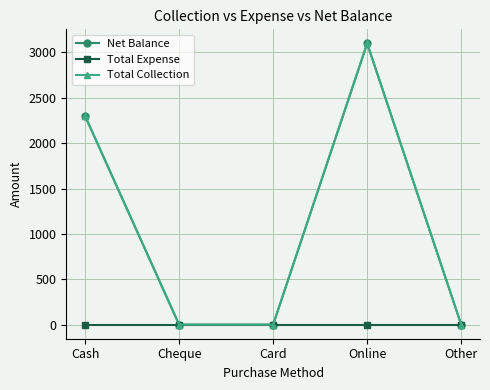

List the series in order of their peak value, highest first.

Net Balance, Total Collection, Total Expense